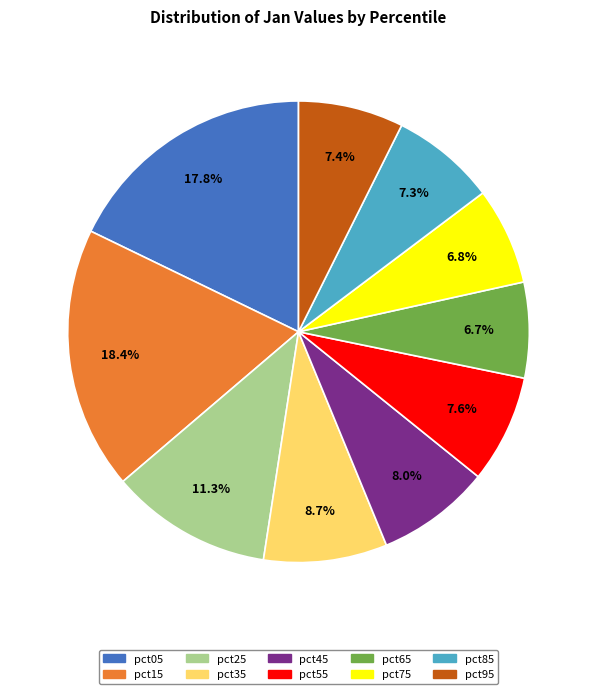

Is it true that pct85 is 1% of the pie?

False